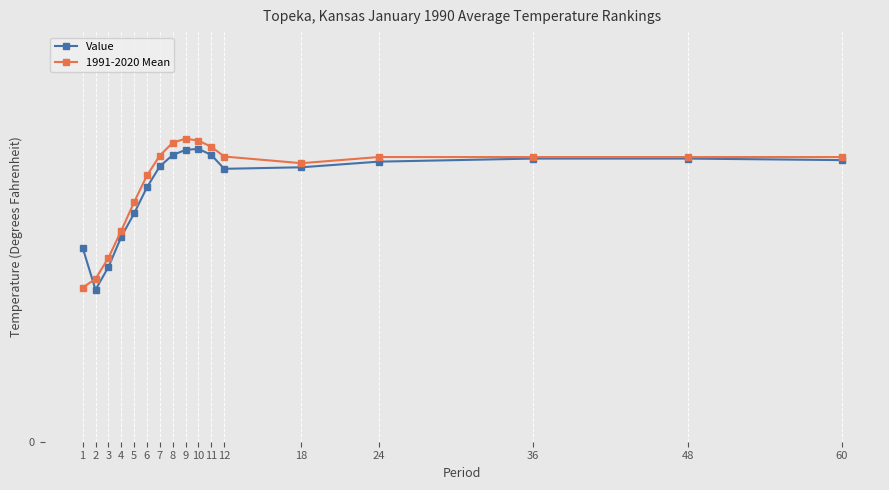

What are all the series names shown in the legend?

Value, 1991-2020 Mean